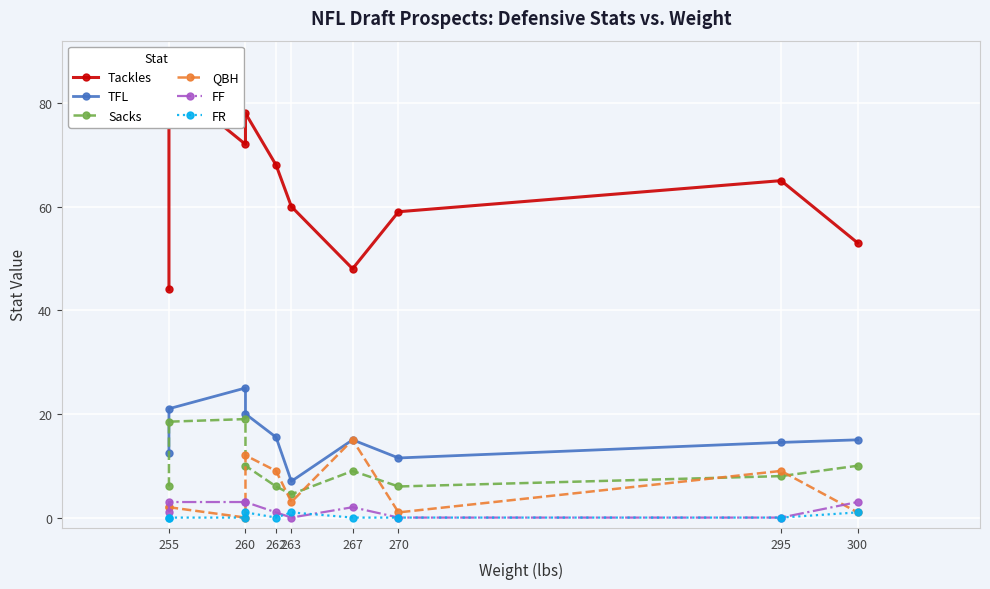

Which has a higher value, 295 or 260?

260